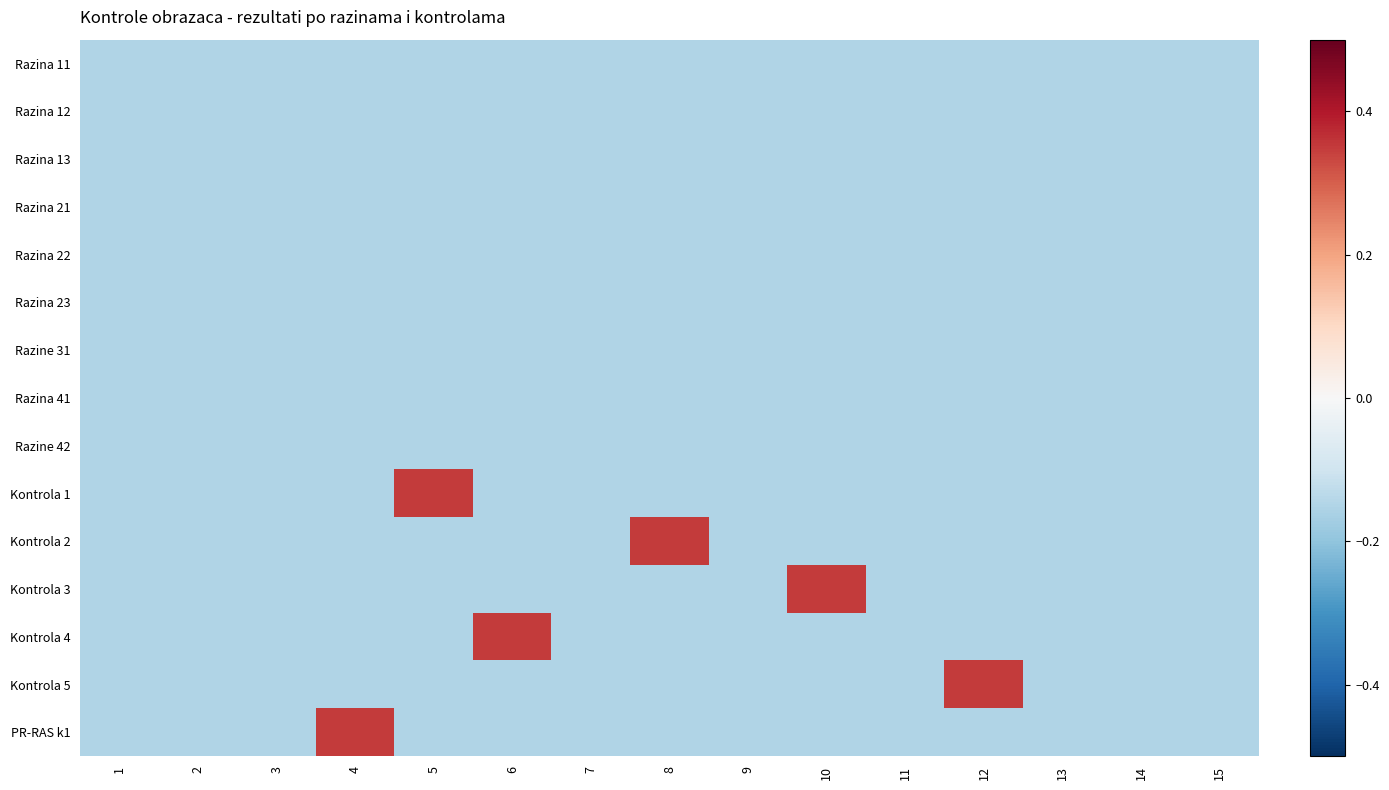

Between 2 and 6, which series saw the biggest shift?

Kontrola 4